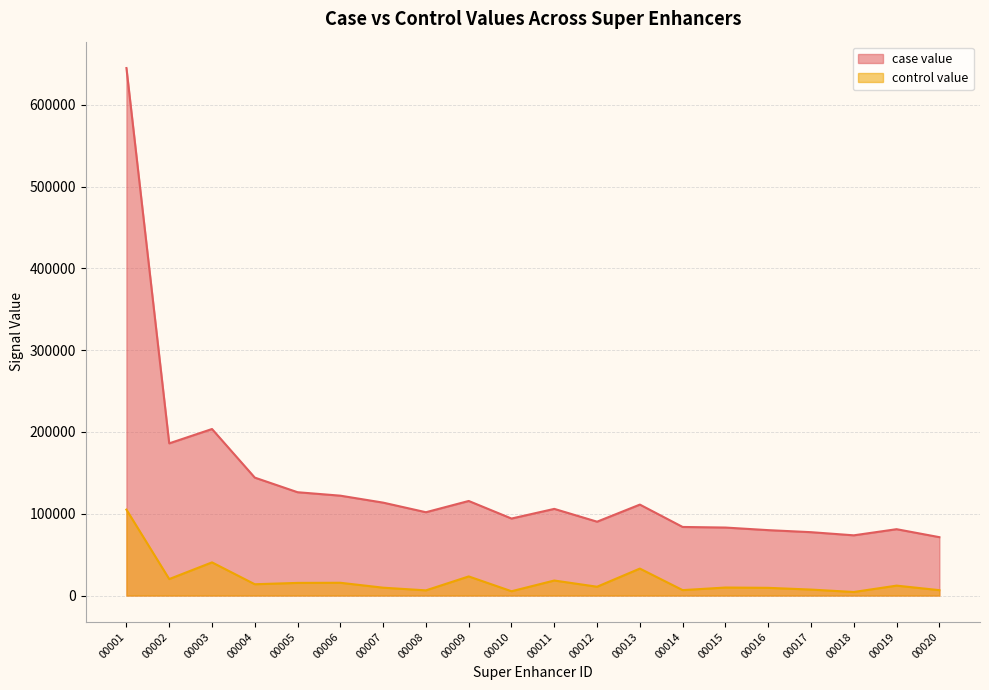

Rank the series by their average value, from highest to lowest.

case value, control value